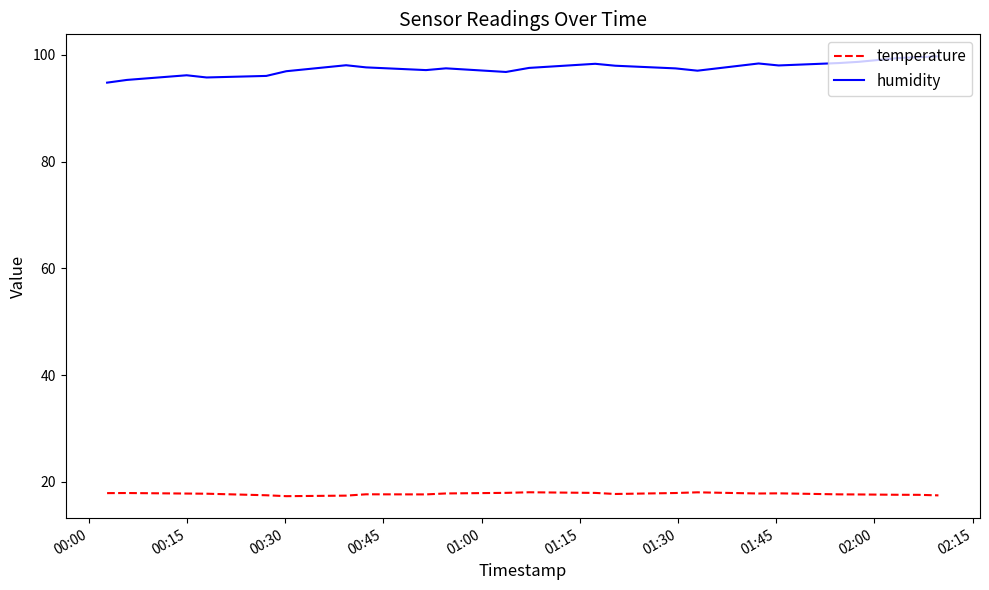

Rank the series by their maximum value, from lowest to highest.

temperature, humidity